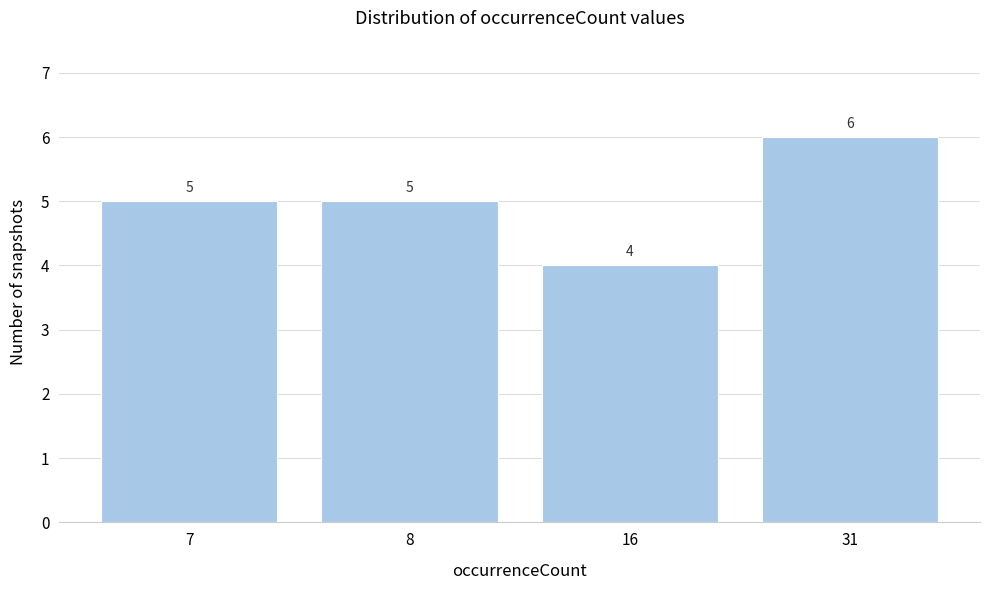

Reading left to right, what are all the values shown in this chart?

5	5	4	6